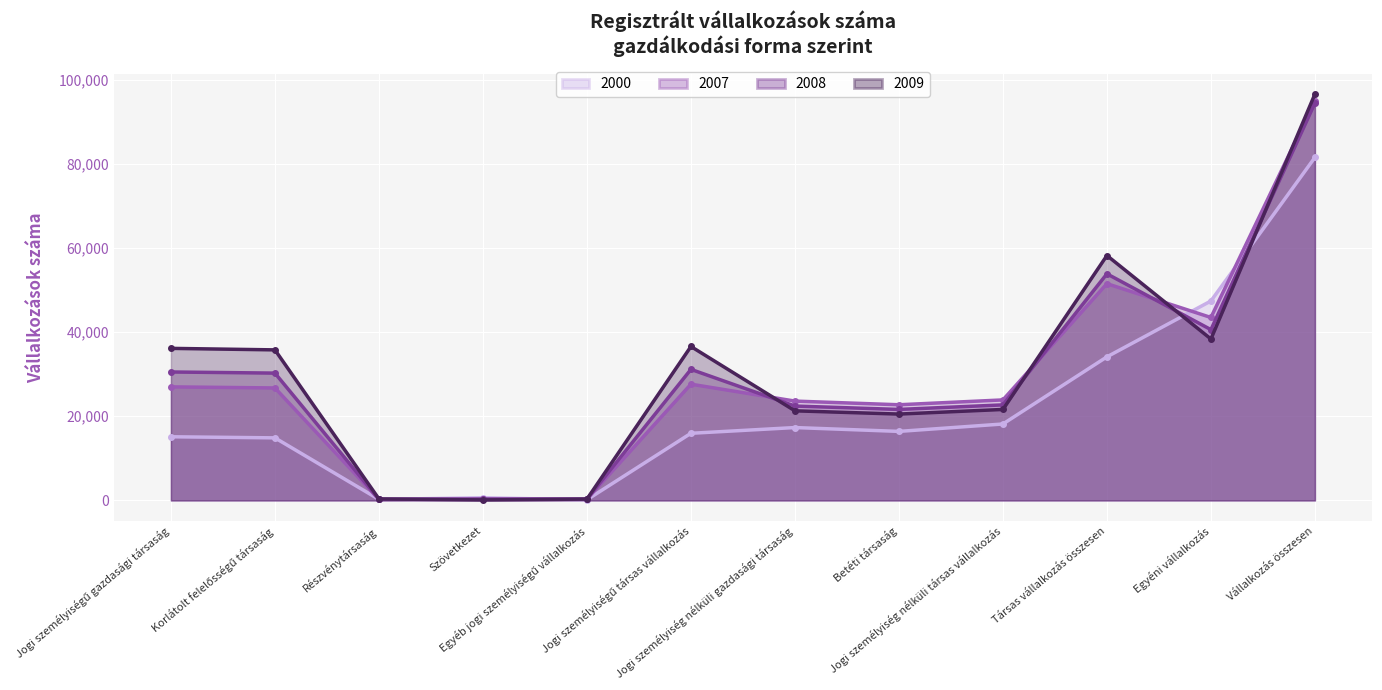

At which category is the sum across all series the highest?

Vállalkozás összesen